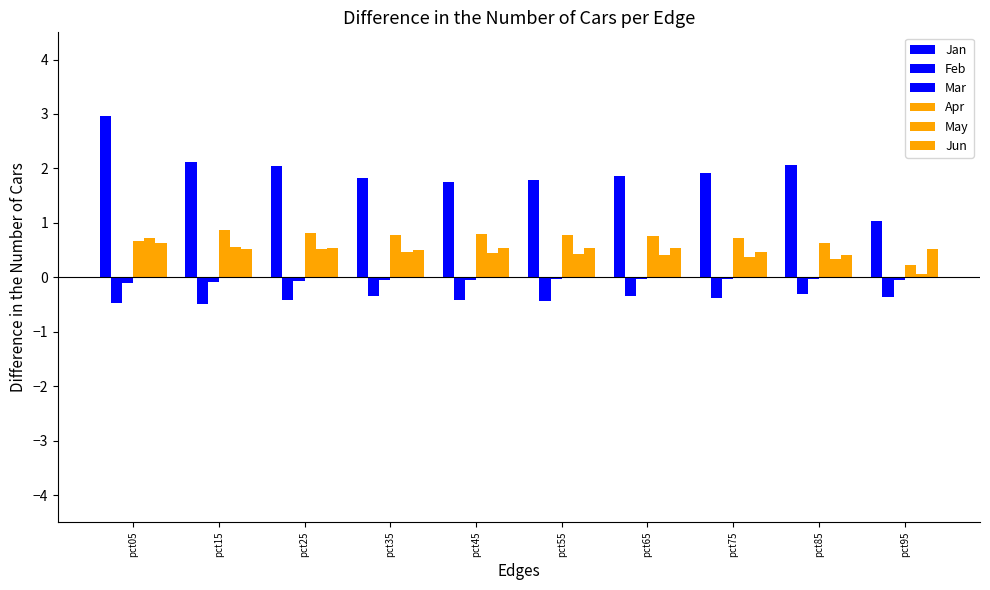

What is the difference between the maximum and minimum values in the Apr series?

0.6